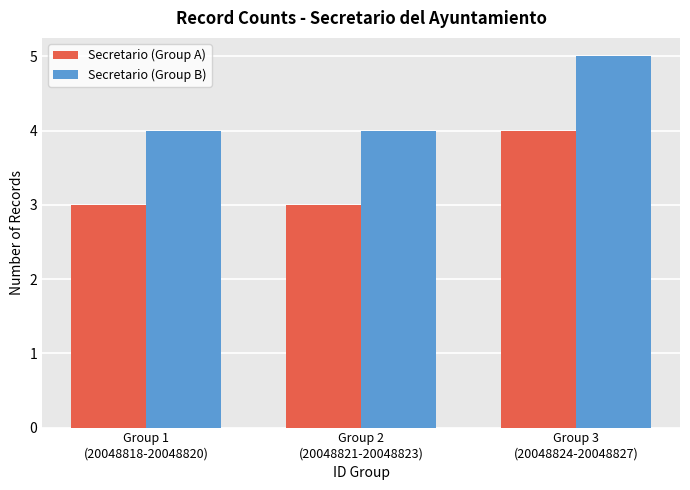

Read the Secretario (Group B) value at Group 3
(20048824-20048827).

5